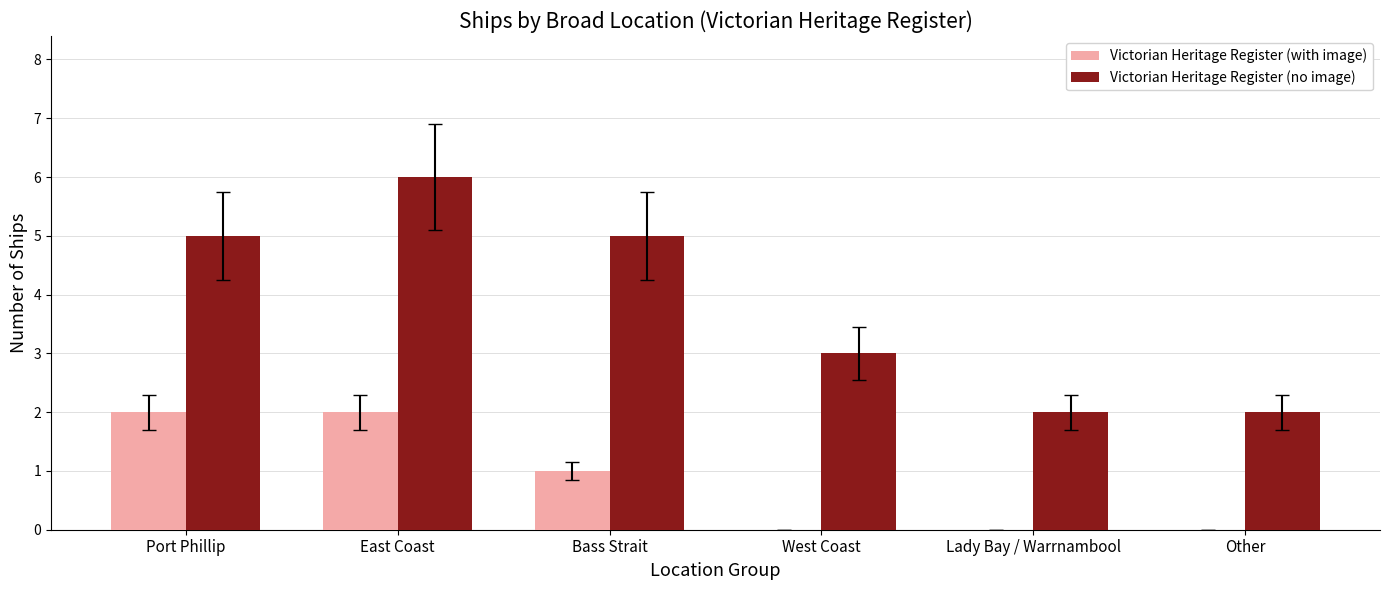

What is the total value across all series at West Coast?

3